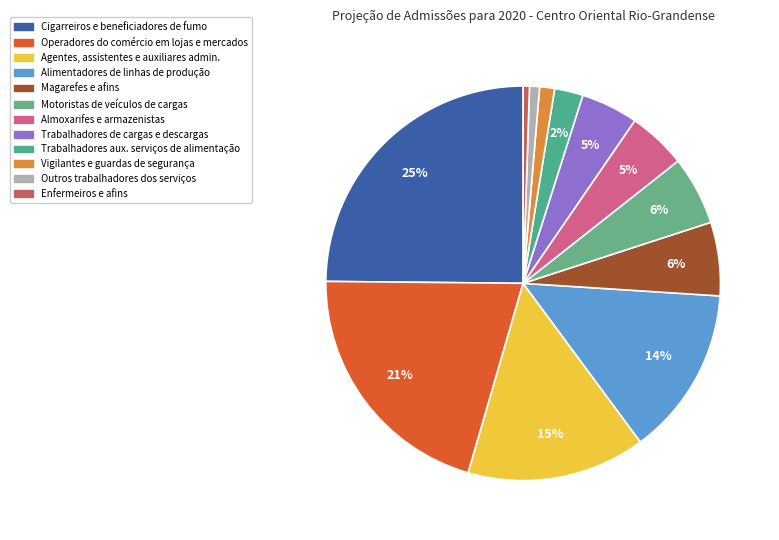

To the nearest percent, what is the difference between the Motoristas de veículos de cargas and Outros trabalhadores dos serviços slice percentages?

5%